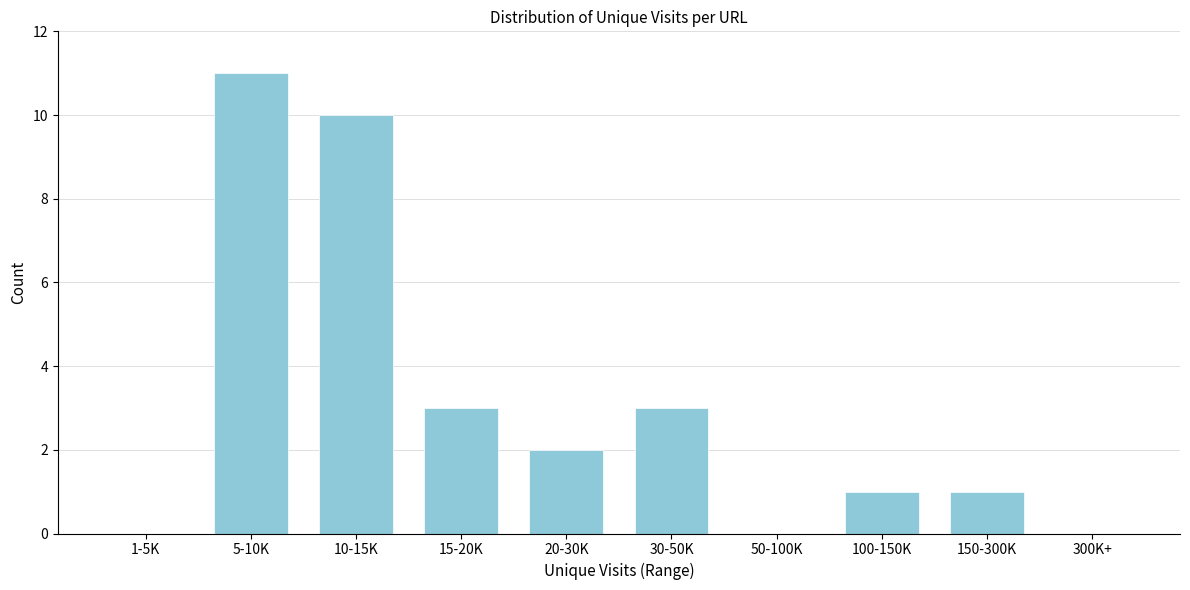

Reading right to left, list all the values displayed in this chart.

300K+=0	150-300K=1	100-150K=1	50-100K=0	30-50K=3	20-30K=2	15-20K=3	10-15K=10	5-10K=11	1-5K=0